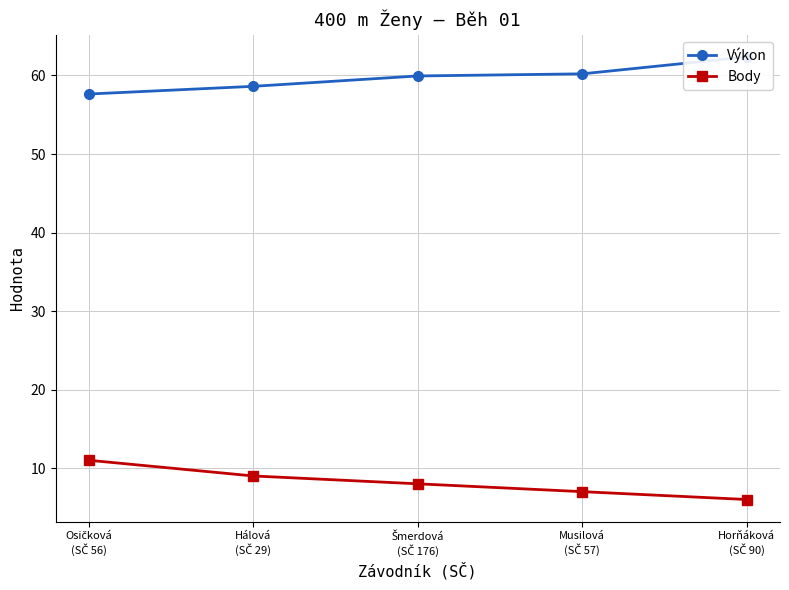

The value of Body at Osičková
(SČ 56) is 11.0. True or false?

True